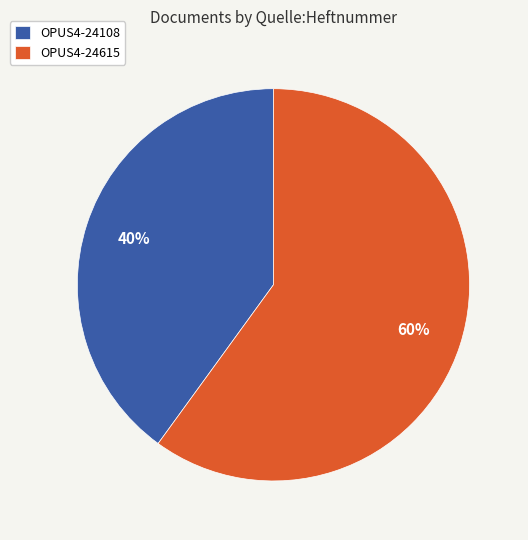

Rank the categories by value from lowest to highest.

OPUS4-24108, OPUS4-24615